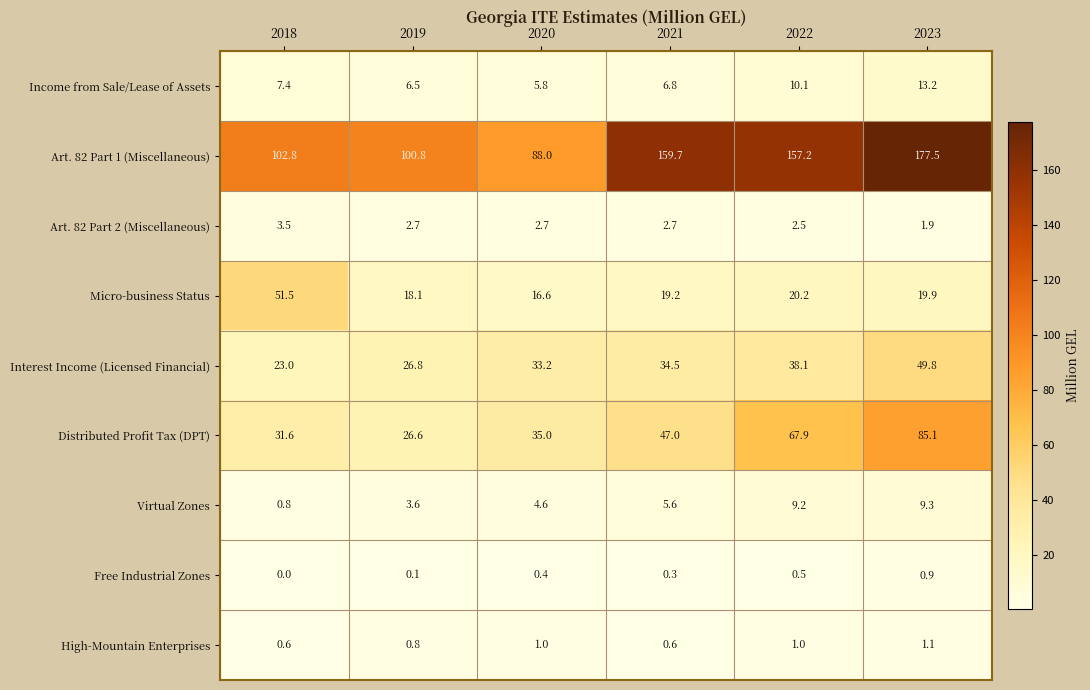

At which label does Micro-business Status first exceed 19?

2018